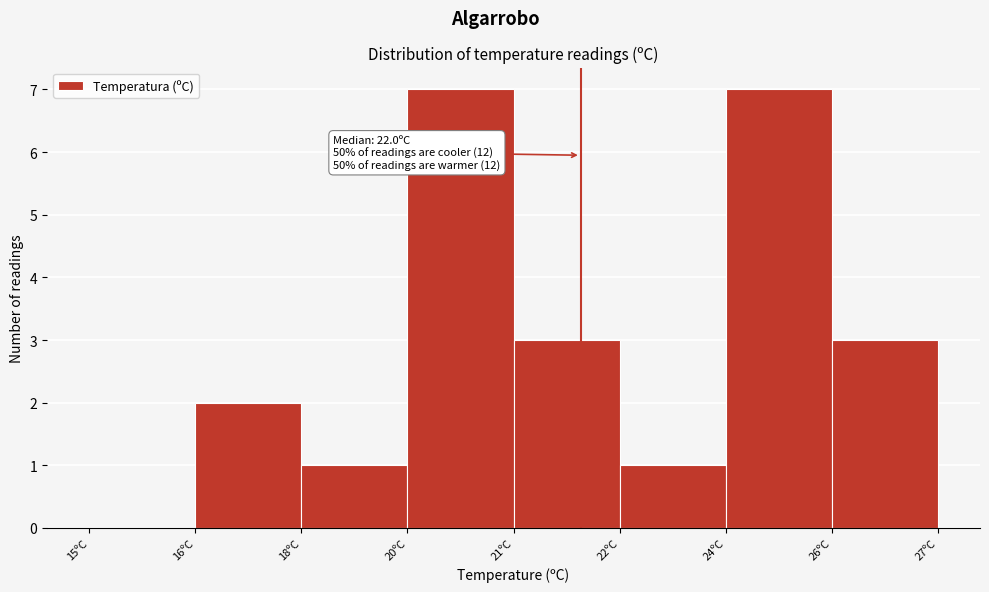

Reading left to right, extract all data points from this chart.

15ºC=0	16ºC=2	18ºC=1	20ºC=7	21ºC=3	22ºC=1	24ºC=7	26ºC=3